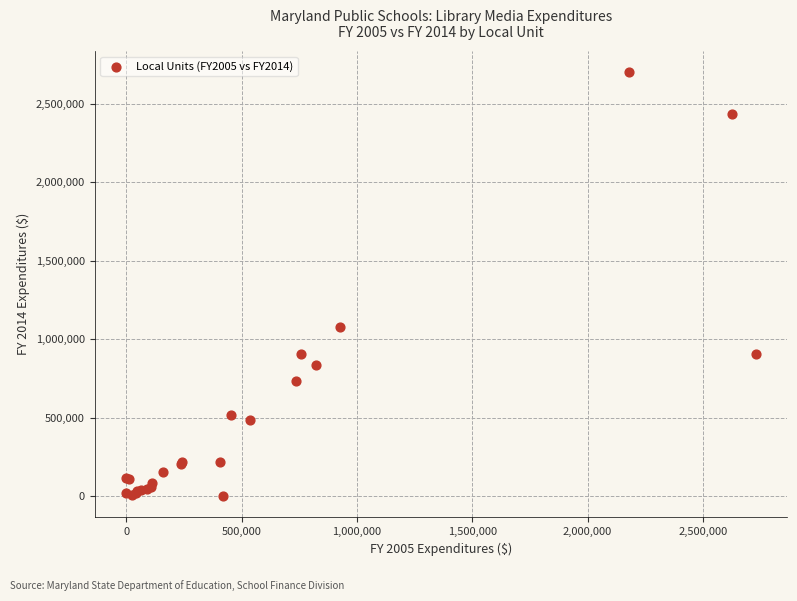

What Y value in the scatter plot is closest to 1350586?

1075417.6